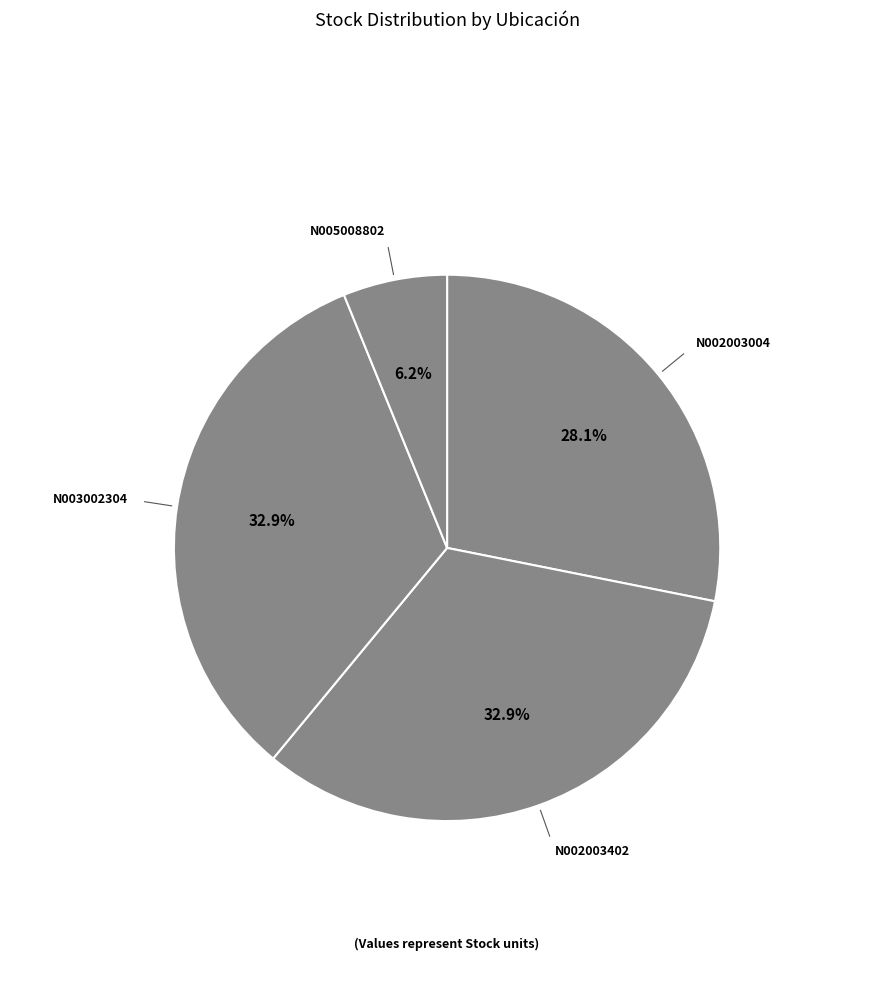

Rank the categories by value from highest to lowest.

N002003402, N003002304, N002003004, N005008802